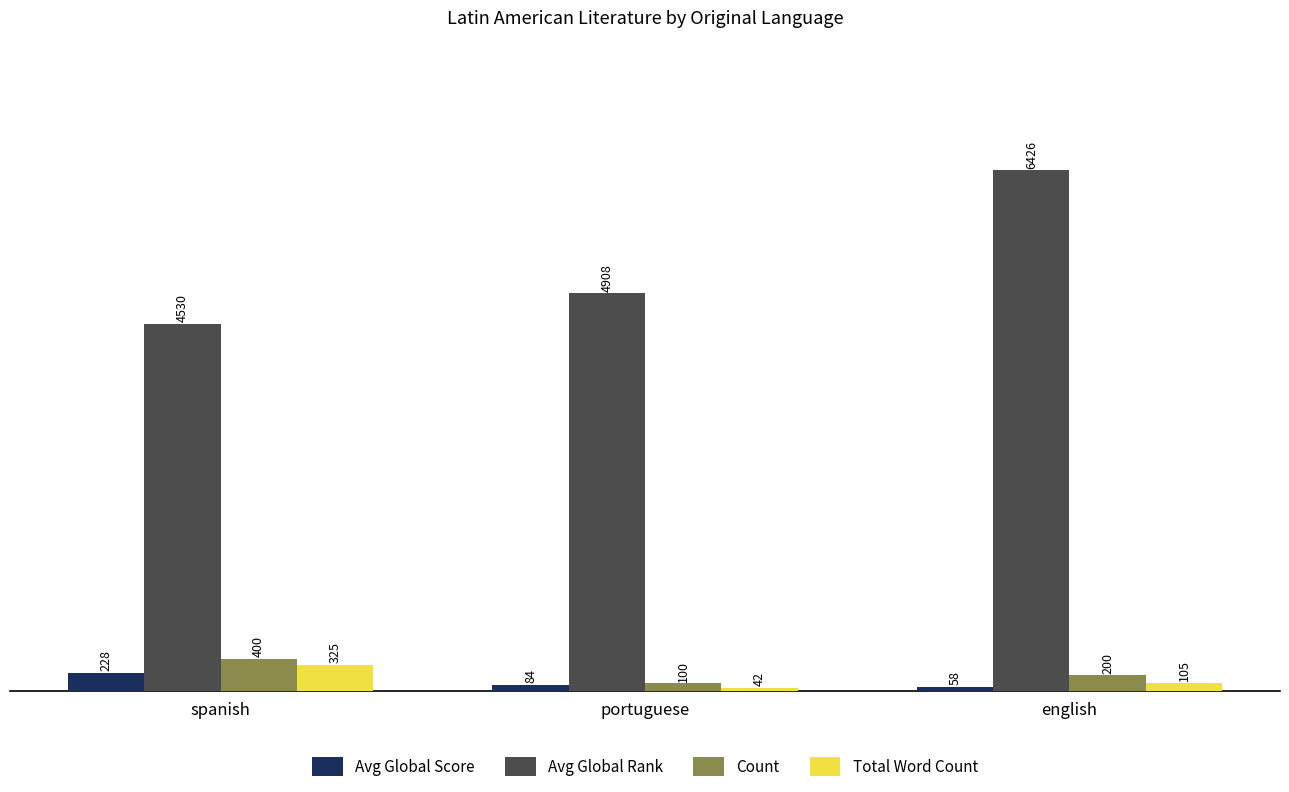

The Count series shows 712.2 at spanish. True or false?

False